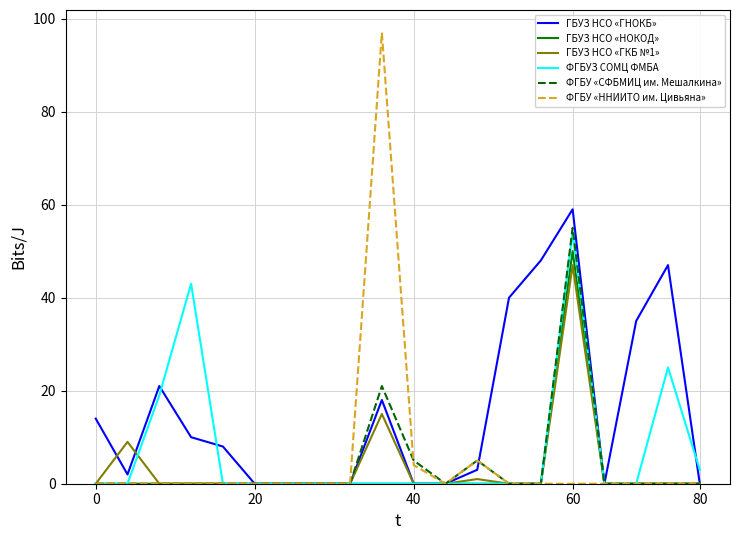

Which series has the widest spread of values?

ФГБУ «ННИИТО им. Цивьяна»